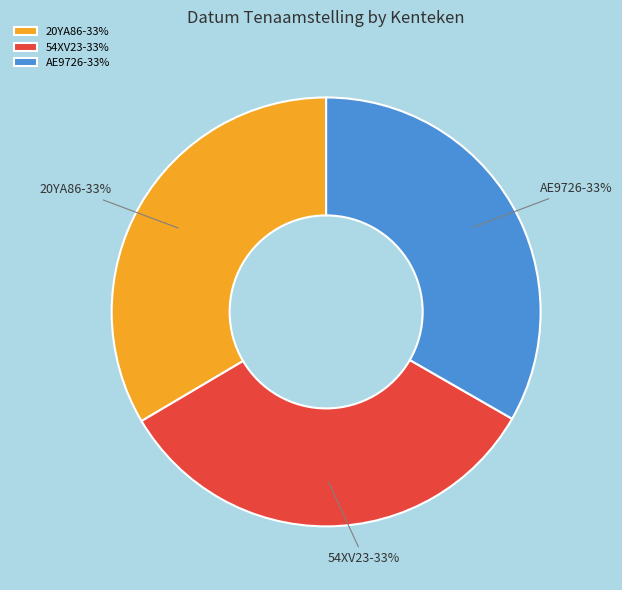

What is the ratio of the value at AE9726 to the value at 54XV23?

1.0